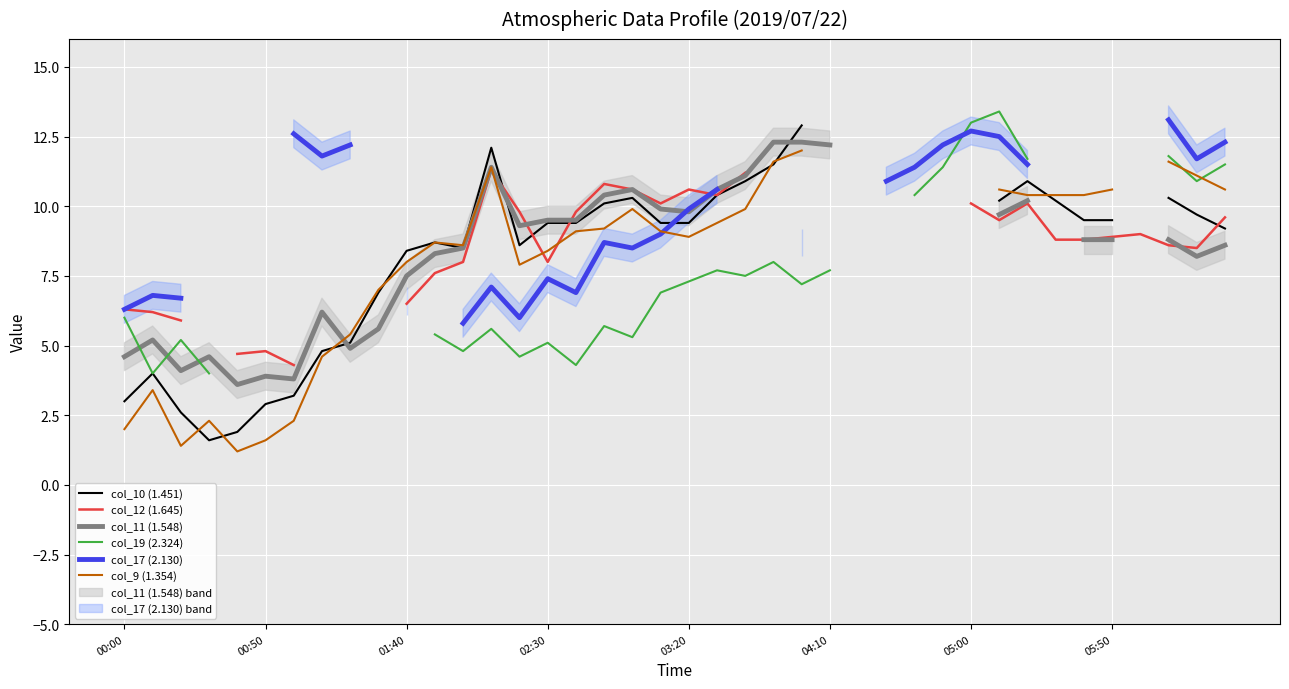

How many categories are shown in the chart?

40